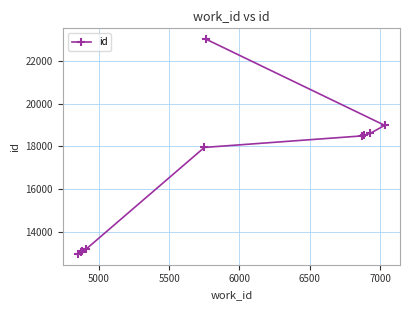

What is the value of the 3rd point from the left?

13082